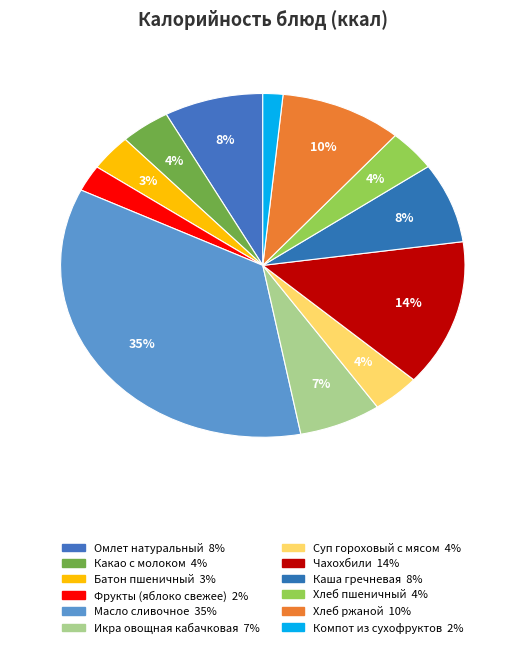

Does any single category account for the majority?

No